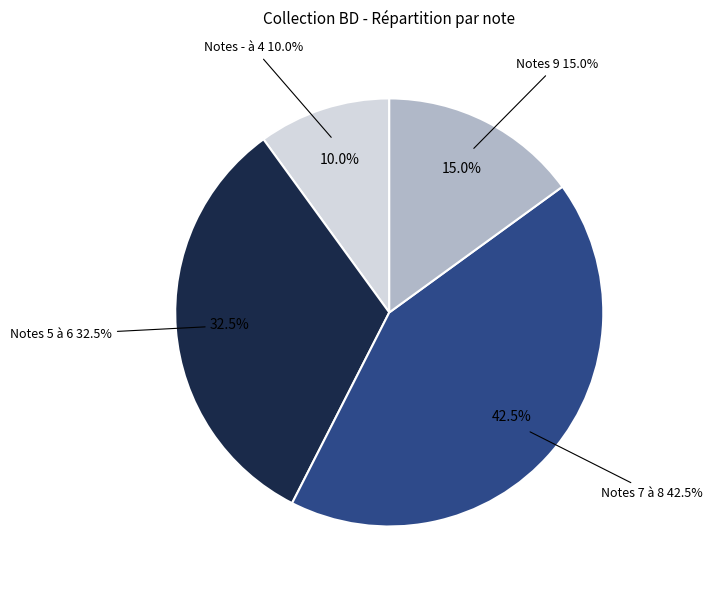

Does any single category account for the majority?

No